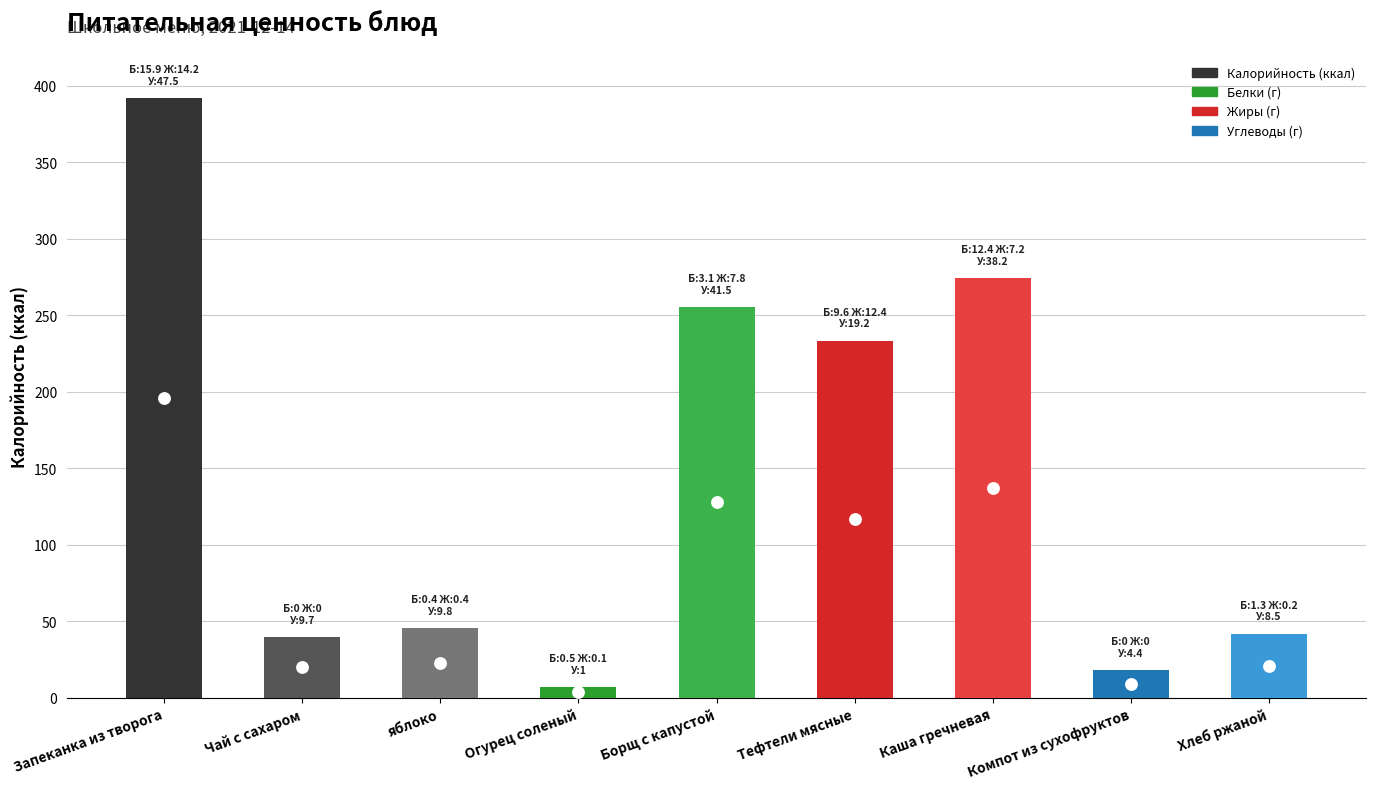

Between Компот из сухофруктов and Каша гречневая, which is larger?

Каша гречневая